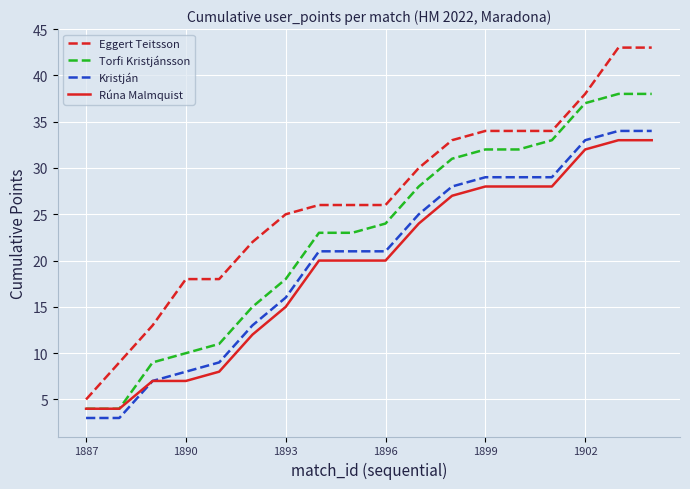

Which series has the widest spread of values?

Eggert Teitsson